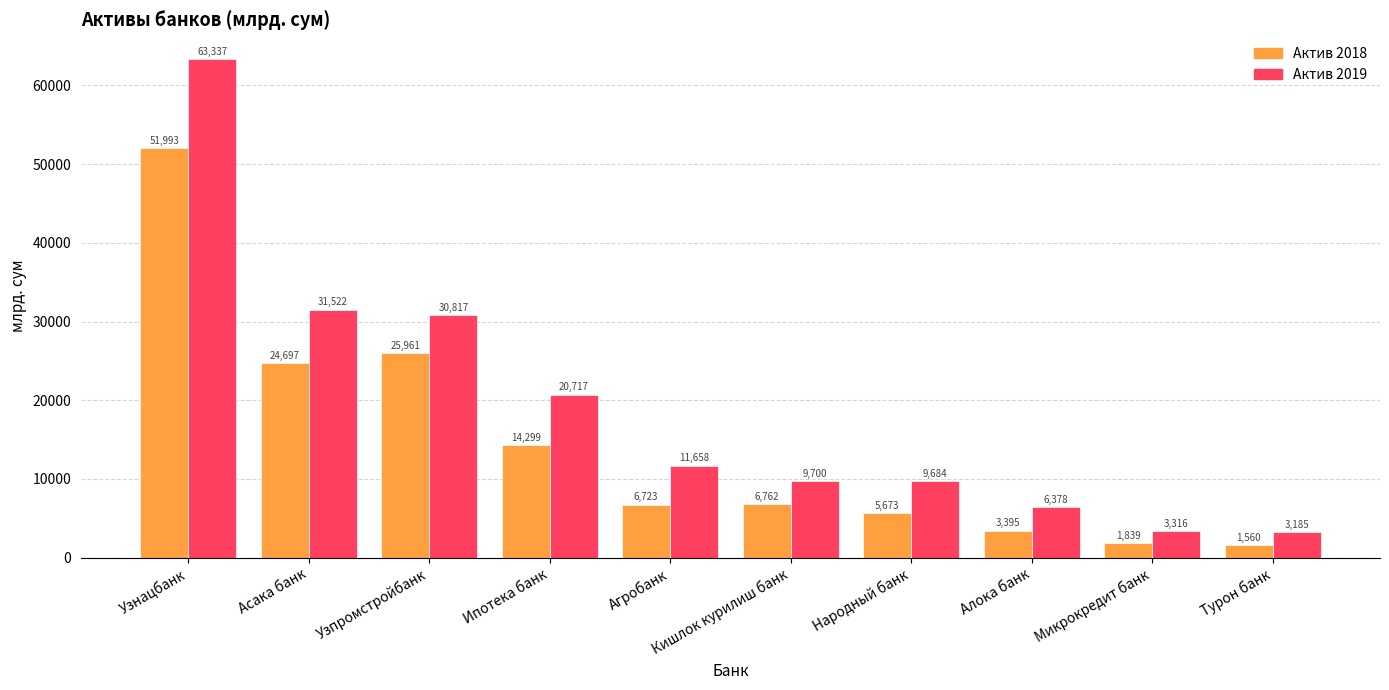

What is the label of the 9th bar from the right?

Асака банк